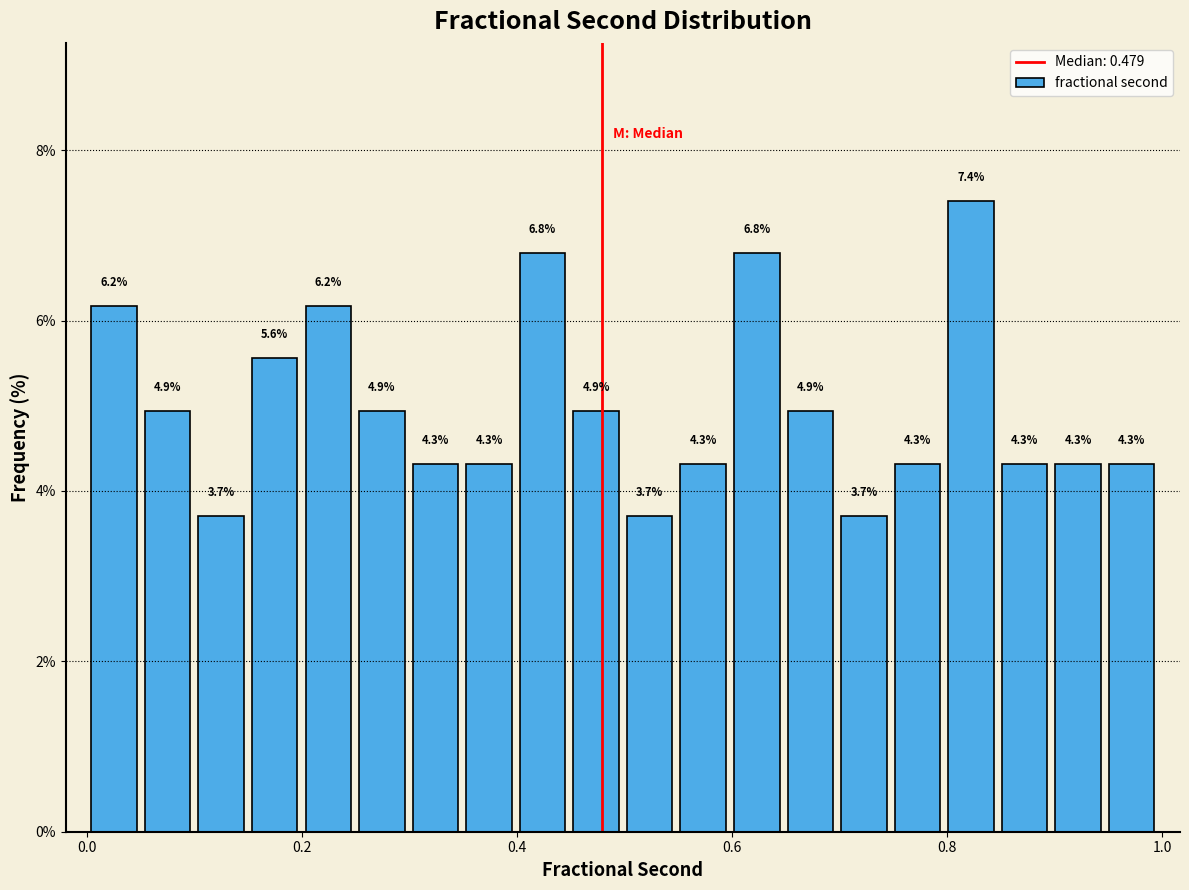

Around what value on the x-axis is the tallest bar? Give the approximate position of its centre, as read against the axis.

0.82